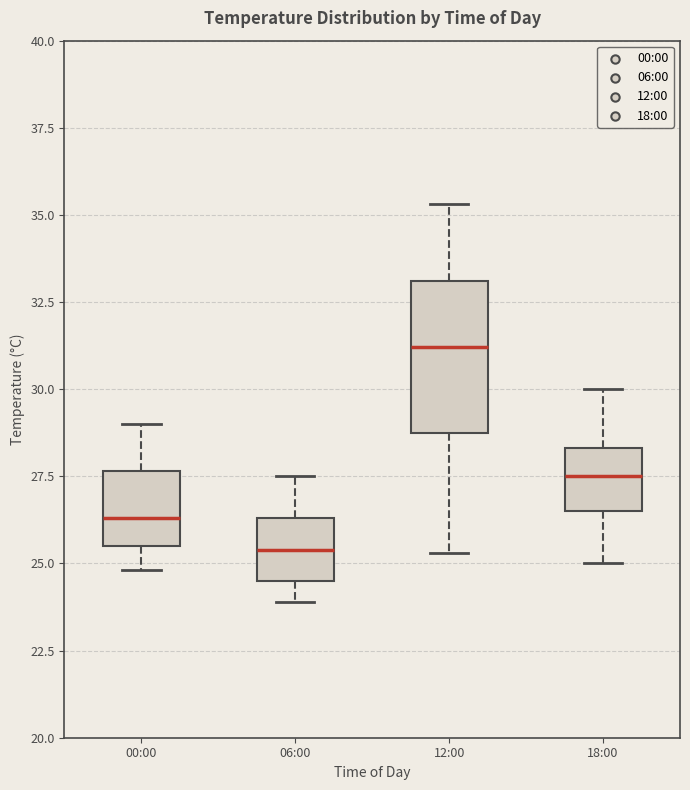

Comparing the boxes themselves (not the whiskers), which one is the tallest?

12:00